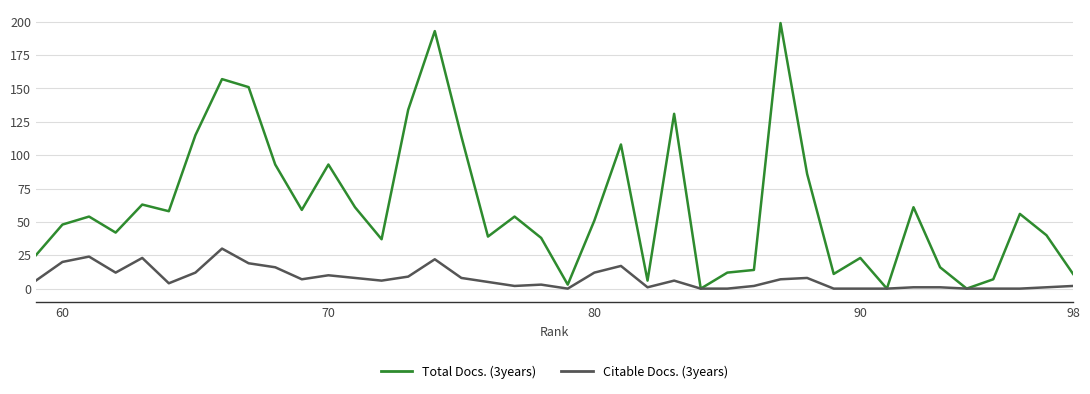

How many lines are shown in the chart?

2